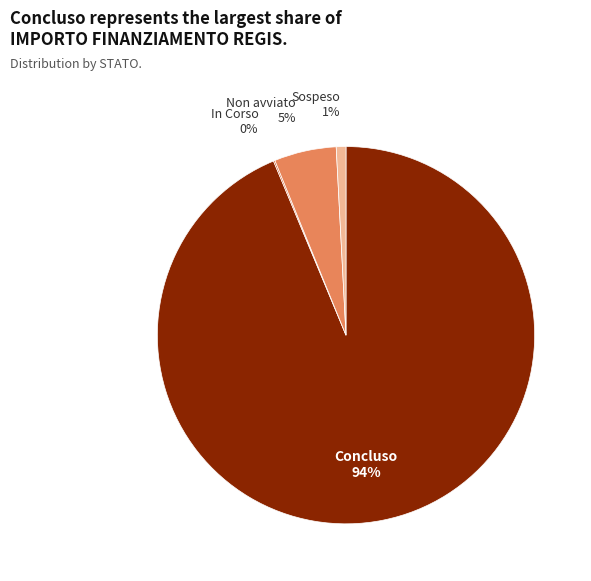

To the nearest percent, what portion does Concluso represent?

94%